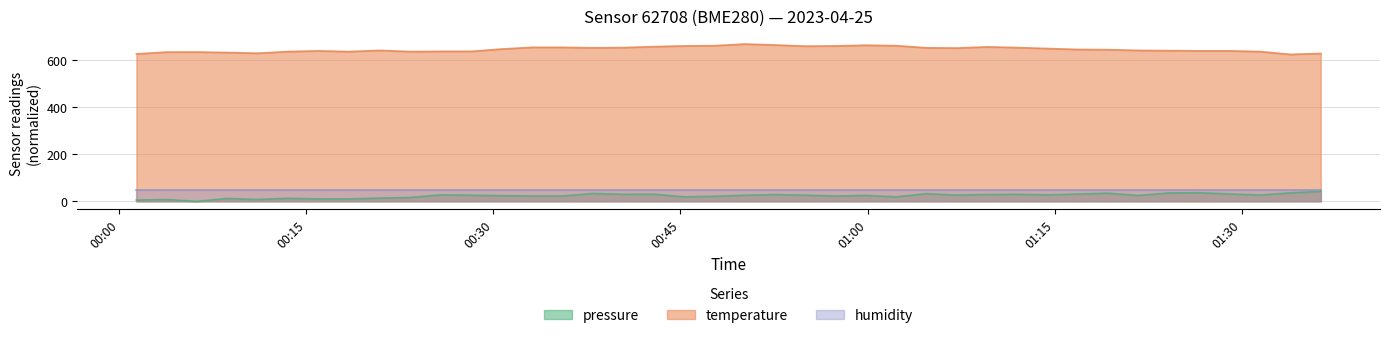

True or false: temperature and pressure intersect in this chart.

False